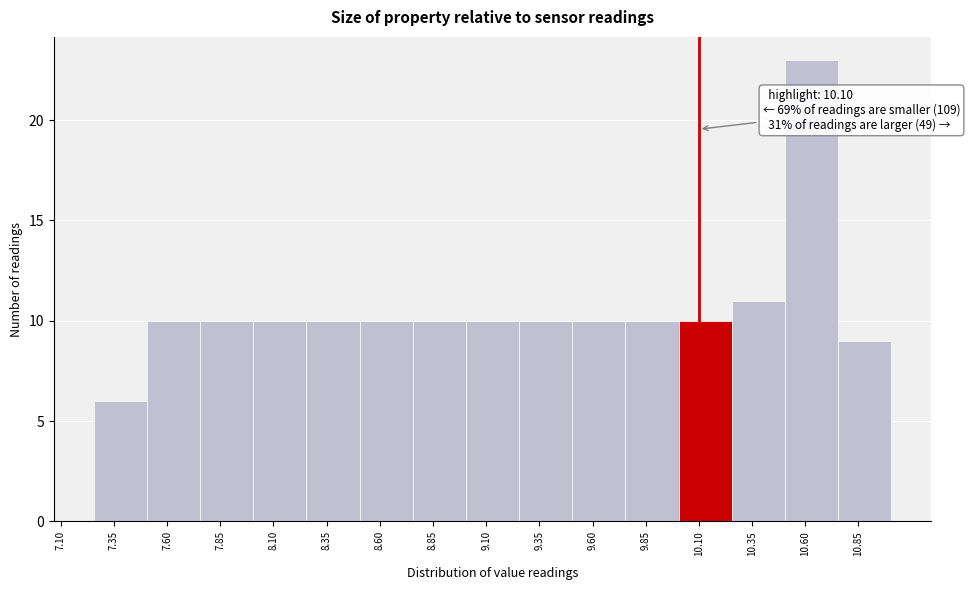

Which range on the x-axis has the tallest bar?

10.505 to 10.755